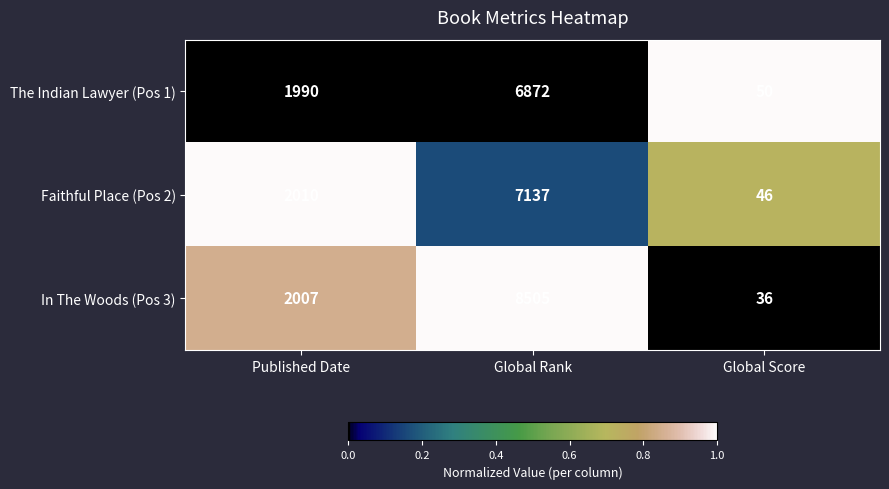

How many data points does each series have?

3